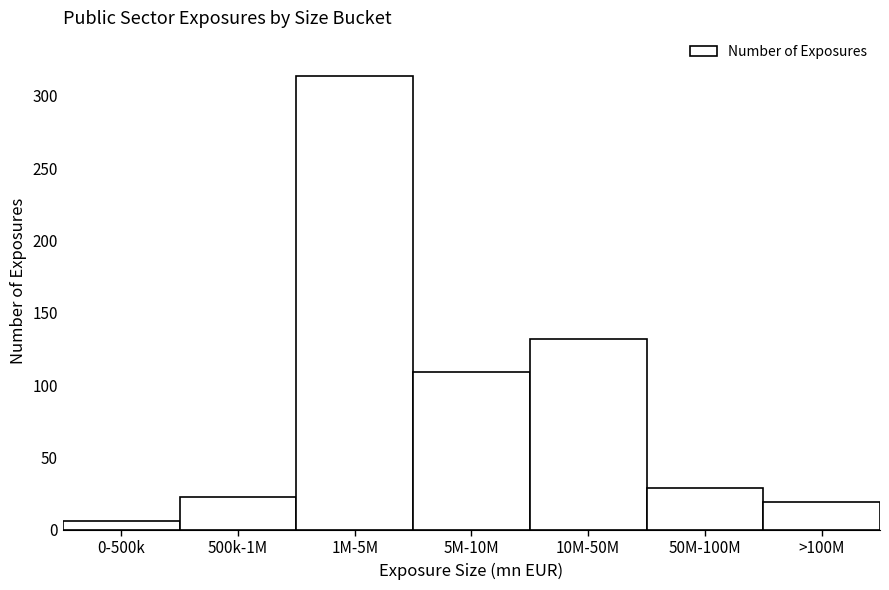

Reading right to left, what are all the values shown in this chart?

19	29	132	109	314	23	6